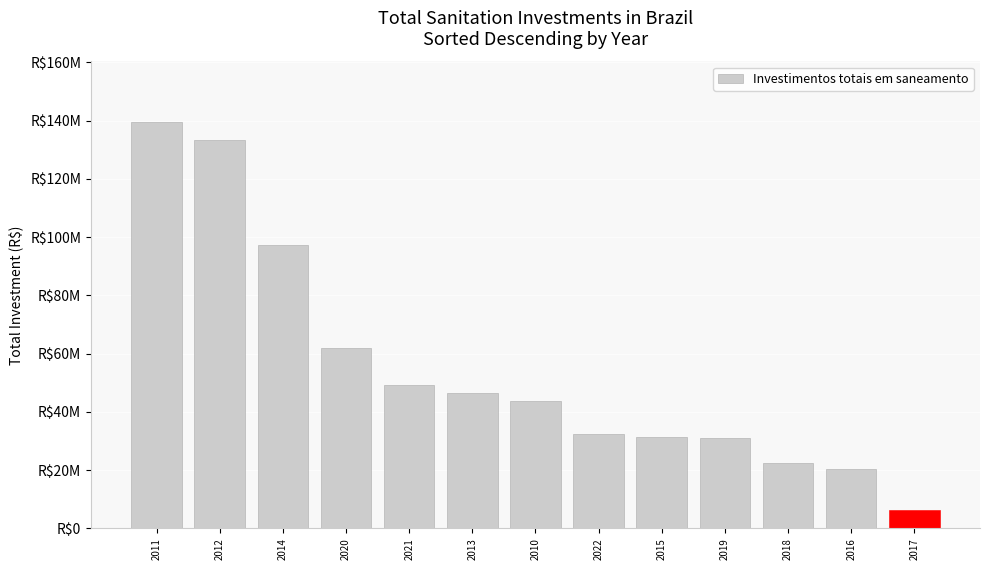

Between 2018 and 2017, which is larger?

2018